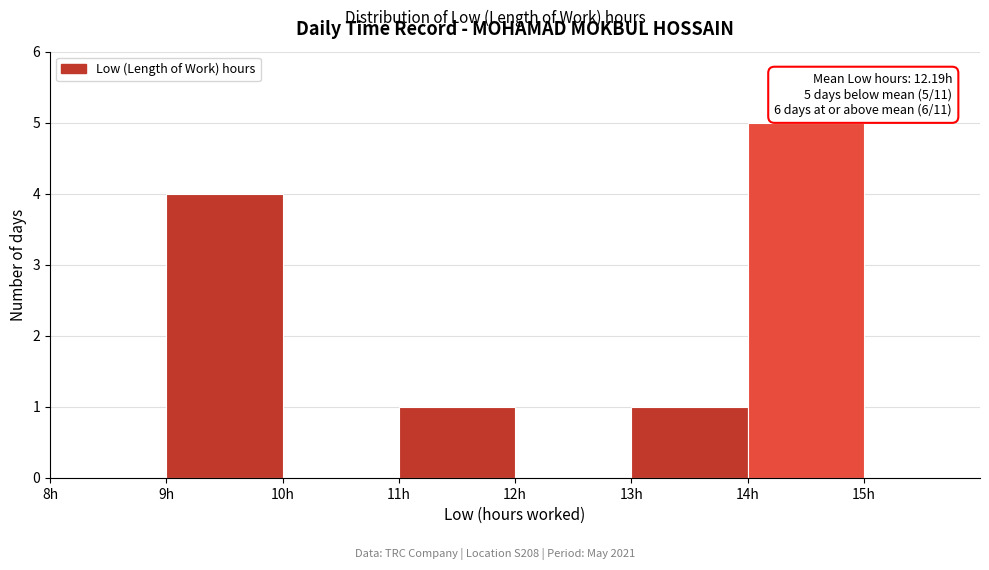

Over which range of the x-axis is the bar tallest?

14 to 15